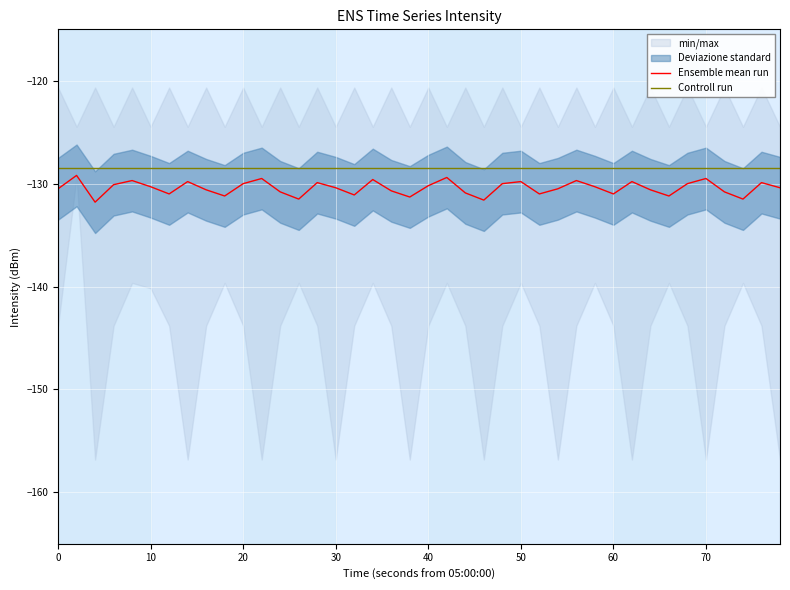

What is the lowest value of the Controll run series?

-128.5